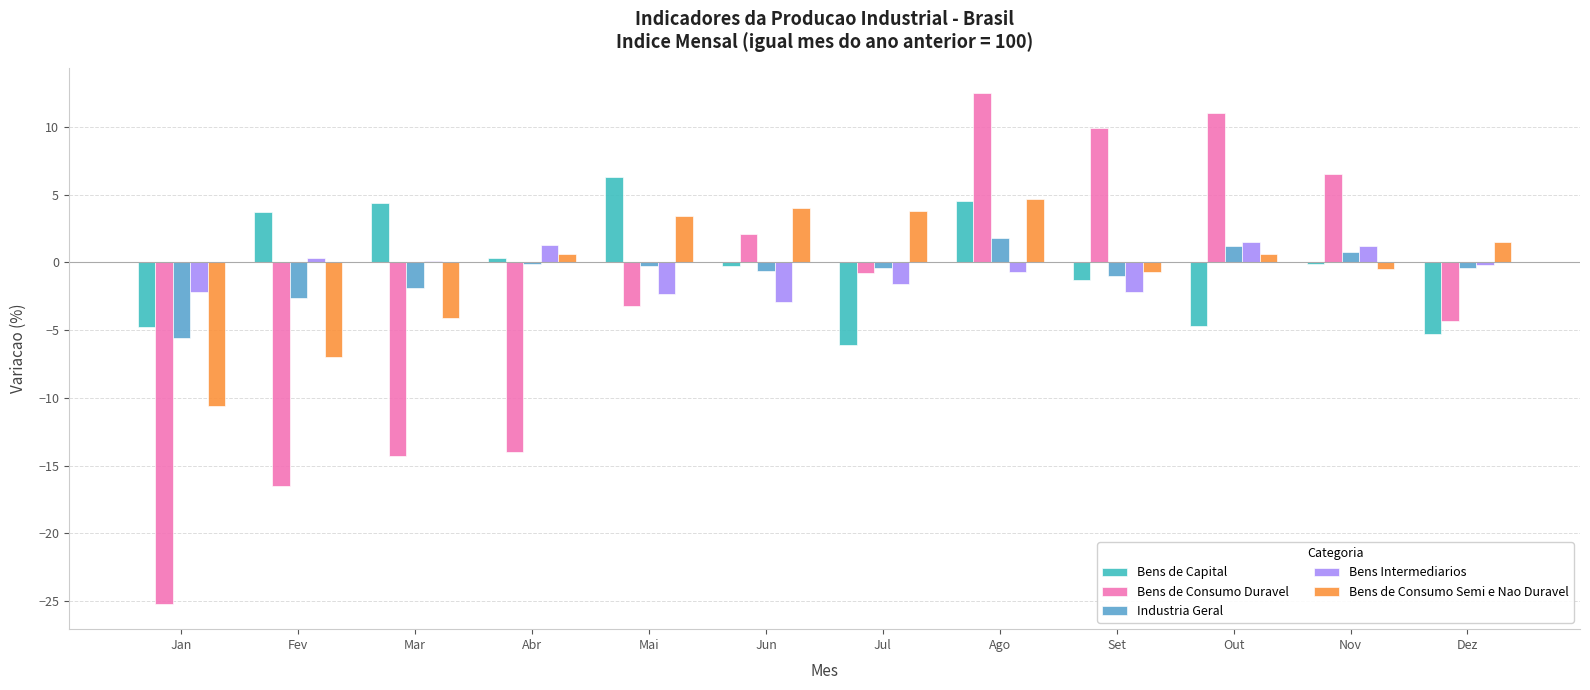

At which category is the sum across all series the highest?

Ago